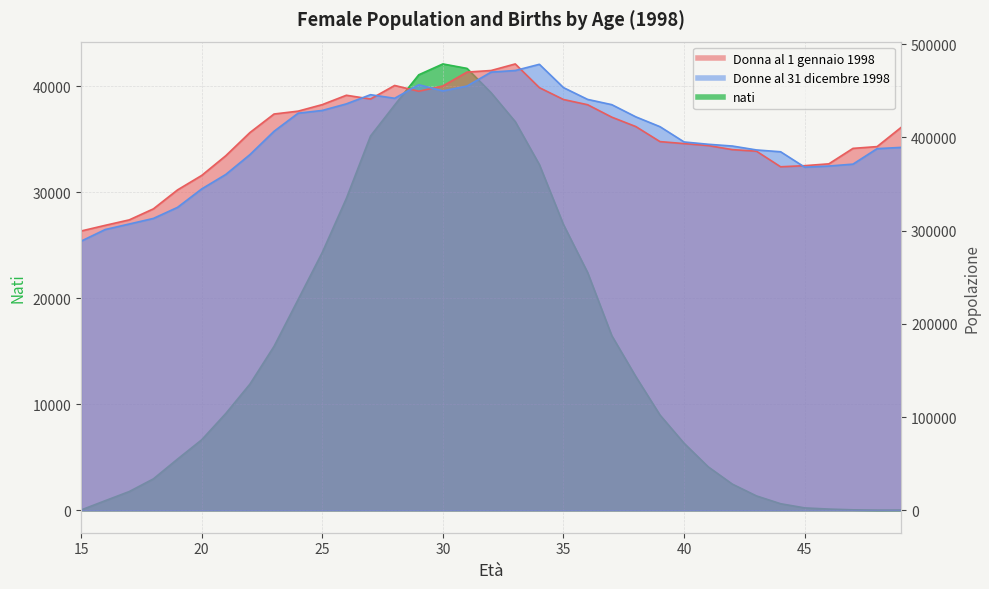

Which series ends up on top after the final intersection of Donne al 31 dicembre 1998 and Donna al 1 gennaio 1998?

Donna al 1 gennaio 1998